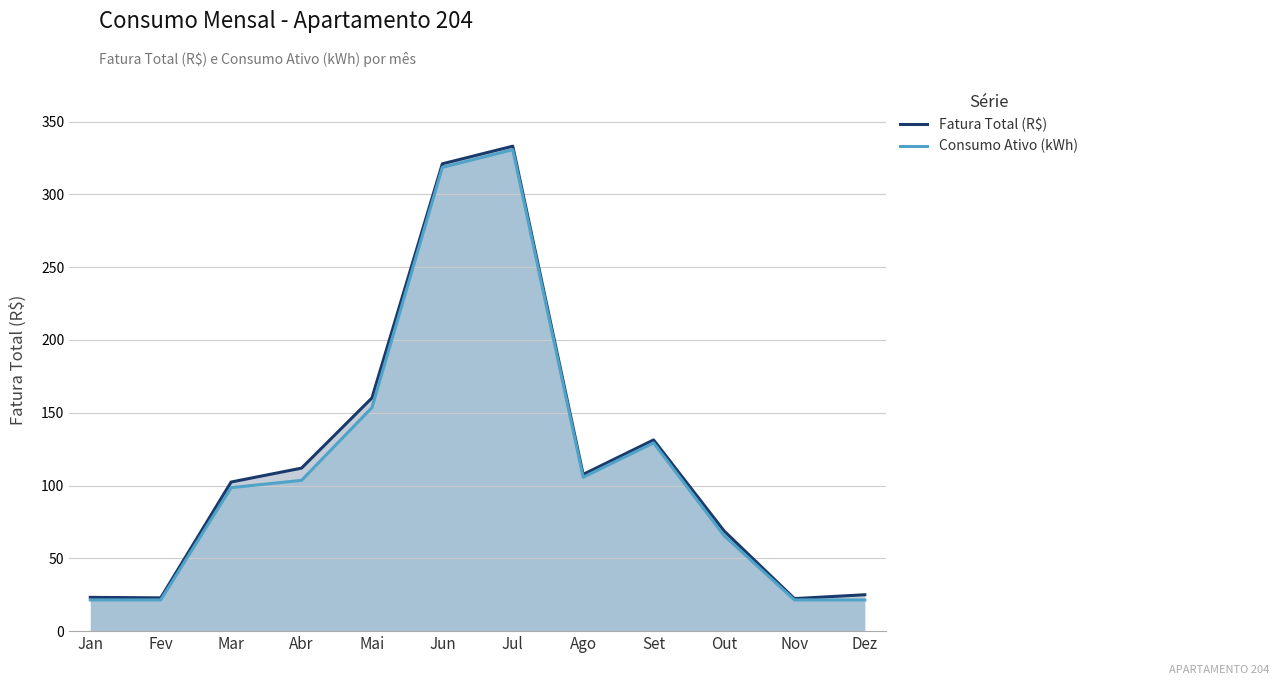

True or false: Consumo Ativo (kWh) and Fatura Total (R$) intersect in this chart.

False